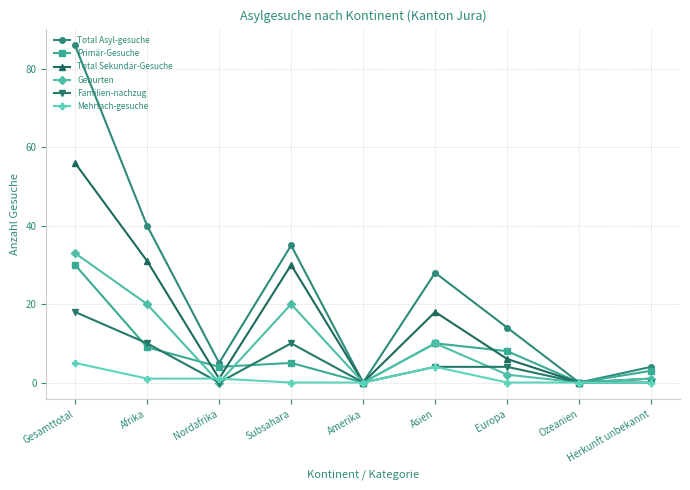

Which series has the largest range (max minus min)?

Total Asyl-gesuche